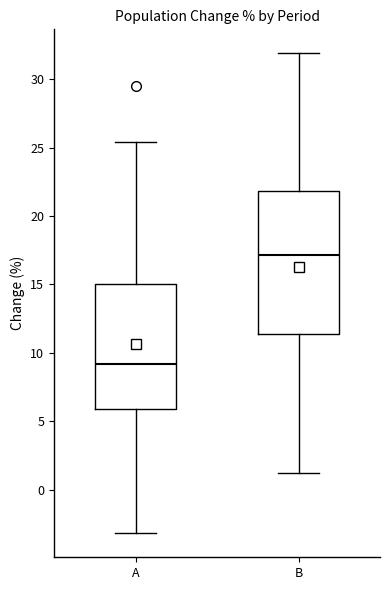

Reading left to right, read every box against the y-axis: the position of its median line, the range the box covers, and the ends of its whiskers. The values are not printed on the chart, so give them approximately, as read against the axis.

A: median 9.0, box 6.0 to 15.0, whiskers -3.0 to 25.5
B: median 17.0, box 11.5 to 22.0, whiskers 1.0 to 32.0